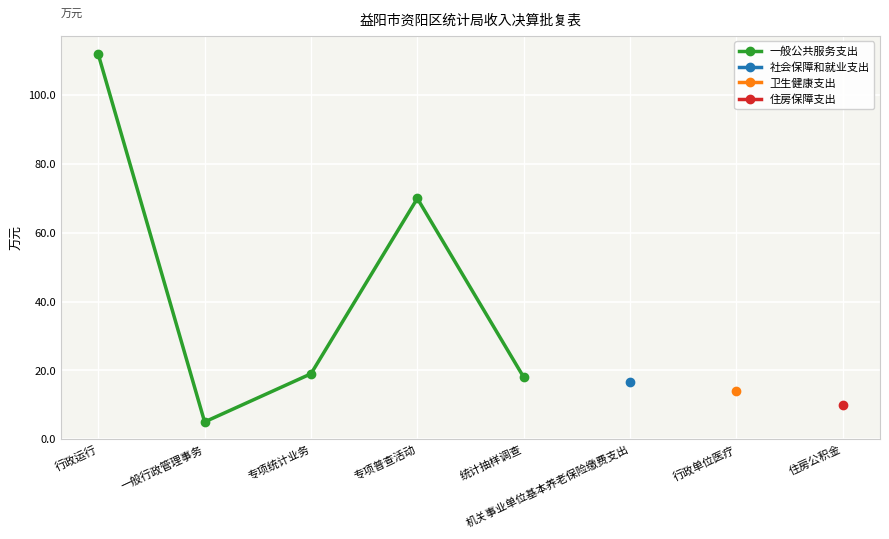

What is the label of the 5th point from the left?

统计抽样调查